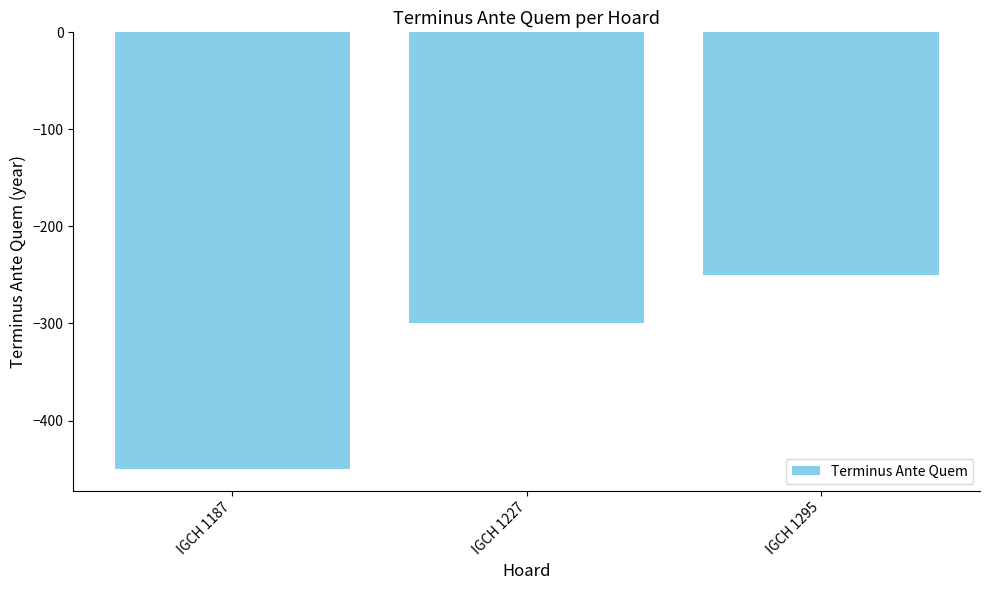

What is the greatest value displayed?

-250